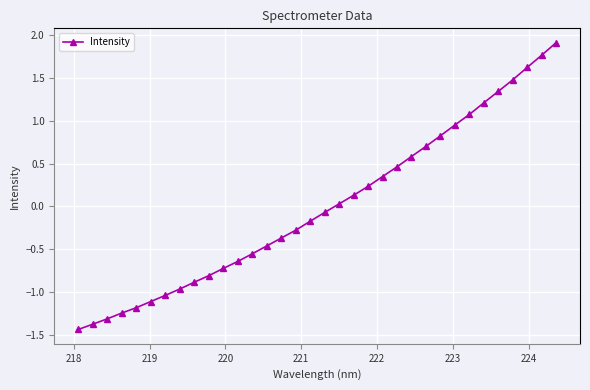

What is the greatest value displayed?

1.9